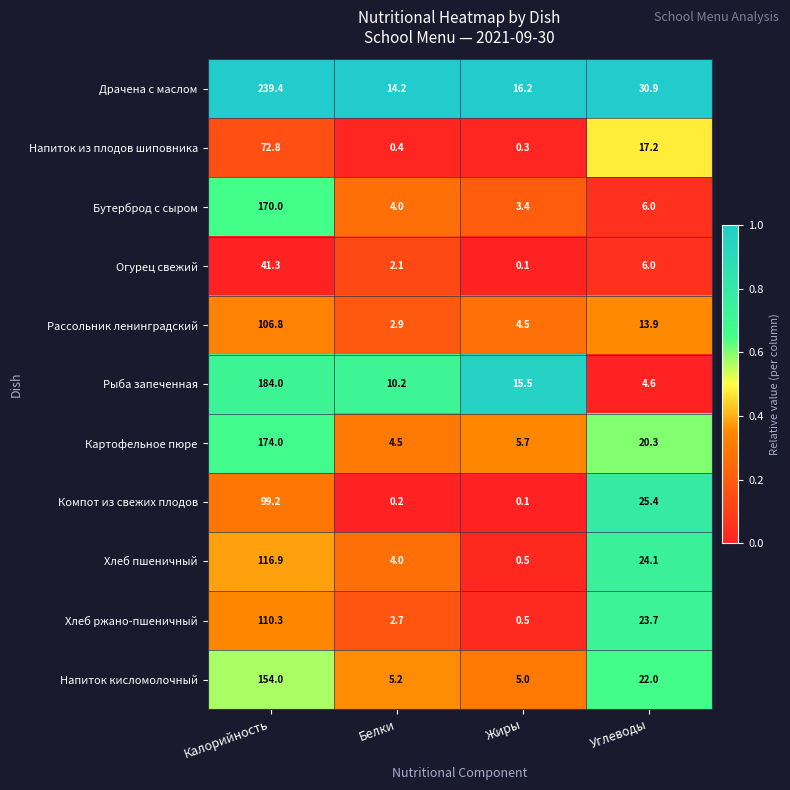

What is the maximum value for Хлеб пшеничный?

116.9